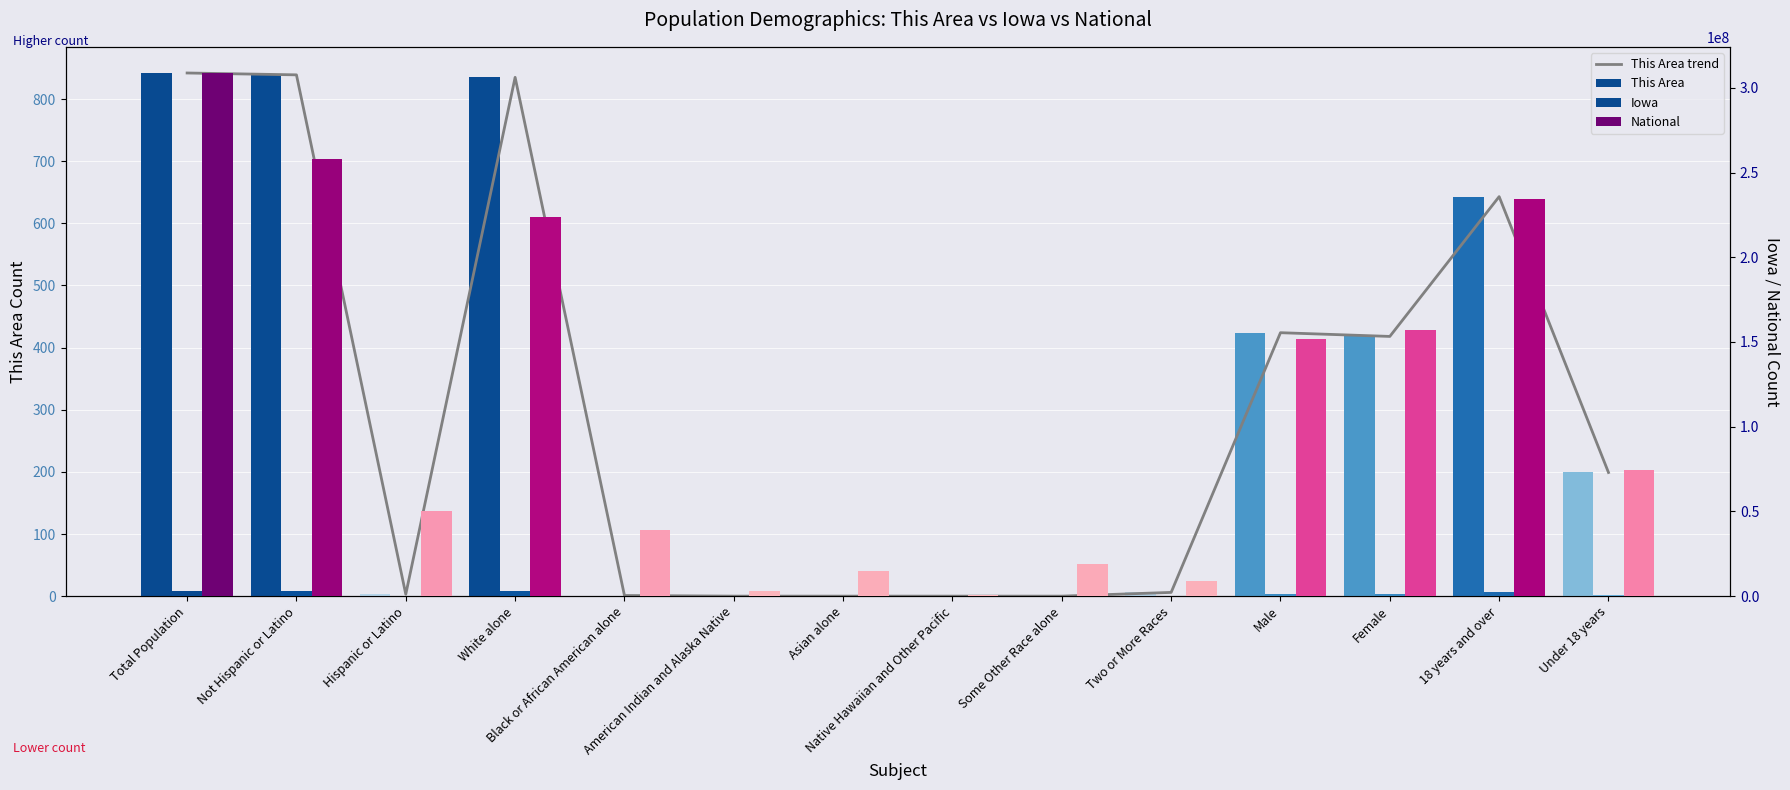

The value of This Area at Total Population is 490. True or false?

False